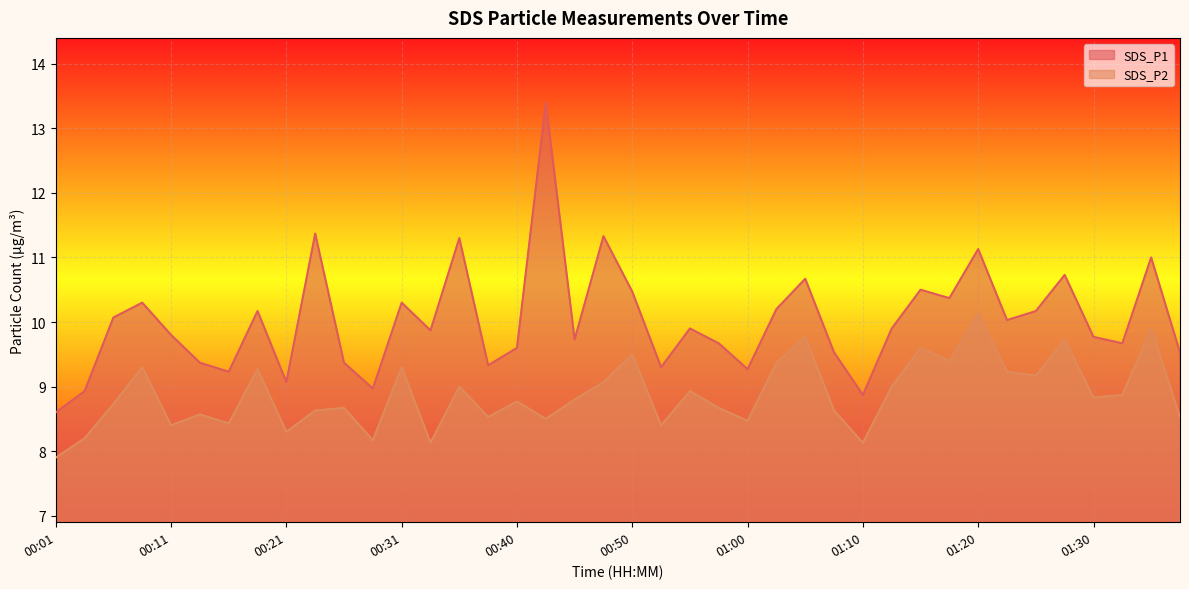

True or false: SDS_P2 has a value of 8.4 at 00:53.

True